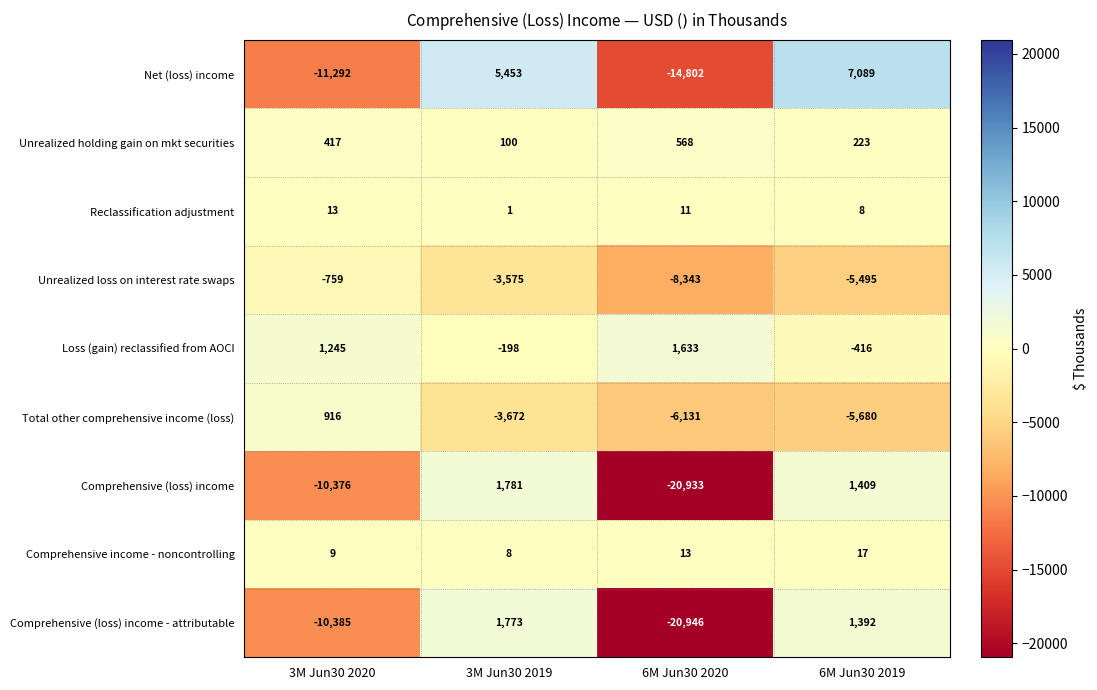

Which label corresponds to the largest value in the chart?

6M Jun30 2019